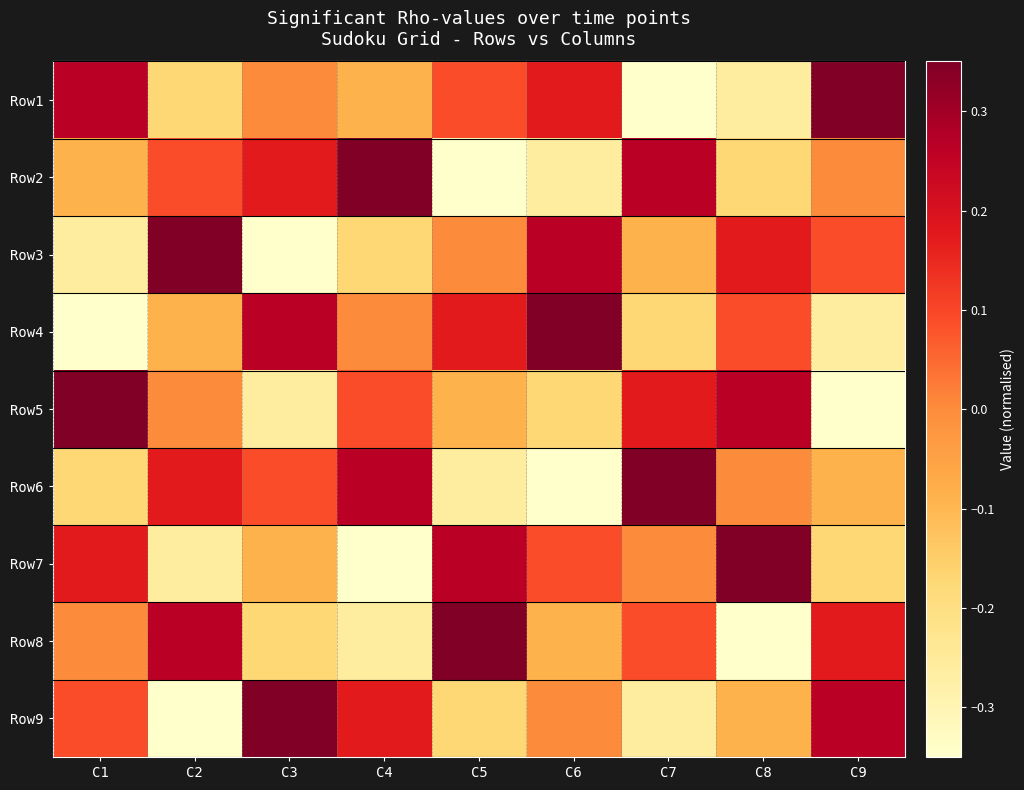

Reading left to right, what are all the values shown in this chart?

Row1: C1=0.3	C2=-0.2	C3=0.0	C4=-0.1	C5=0.1	C6=0.2	C7=-0.3	C8=-0.3	C9=0.3
Row2: C1=-0.1	C2=0.1	C3=0.2	C4=0.3	C5=-0.3	C6=-0.3	C7=0.3	C8=-0.2	C9=0.0
Row3: C1=-0.3	C2=0.3	C3=-0.3	C4=-0.2	C5=0.0	C6=0.3	C7=-0.1	C8=0.2	C9=0.1
Row4: C1=-0.3	C2=-0.1	C3=0.3	C4=0.0	C5=0.2	C6=0.3	C7=-0.2	C8=0.1	C9=-0.3
Row5: C1=0.3	C2=0.0	C3=-0.3	C4=0.1	C5=-0.1	C6=-0.2	C7=0.2	C8=0.3	C9=-0.3
Row6: C1=-0.2	C2=0.2	C3=0.1	C4=0.3	C5=-0.3	C6=-0.3	C7=0.3	C8=0.0	C9=-0.1
Row7: C1=0.2	C2=-0.3	C3=-0.1	C4=-0.3	C5=0.3	C6=0.1	C7=0.0	C8=0.3	C9=-0.2
Row8: C1=0.0	C2=0.3	C3=-0.2	C4=-0.3	C5=0.3	C6=-0.1	C7=0.1	C8=-0.3	C9=0.2
Row9: C1=0.1	C2=-0.3	C3=0.3	C4=0.2	C5=-0.2	C6=0.0	C7=-0.3	C8=-0.1	C9=0.3